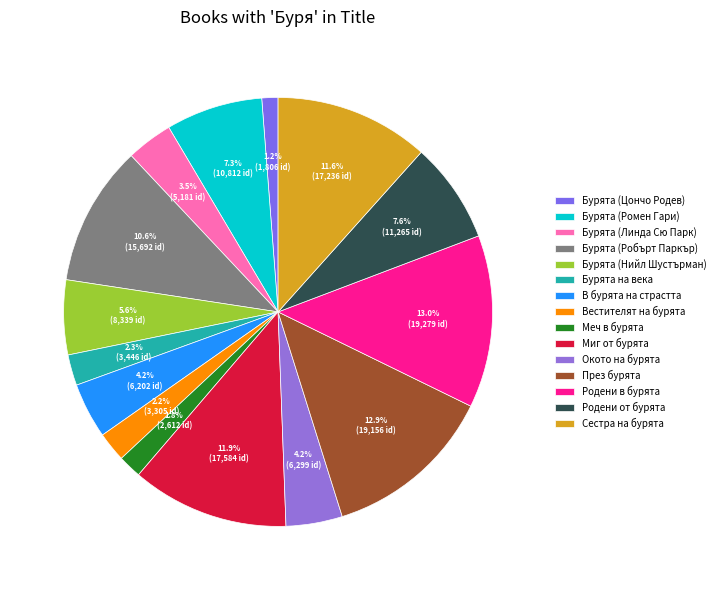

To the nearest percent, what portion does Бурята (Ромен Гари) represent?

7%